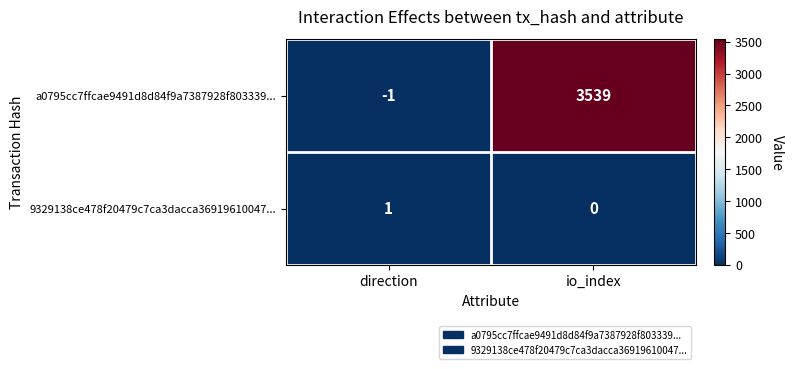

Which series changed the most between direction and io_index?

a0795cc7ffcae9491d8d84f9a7387928f803339...